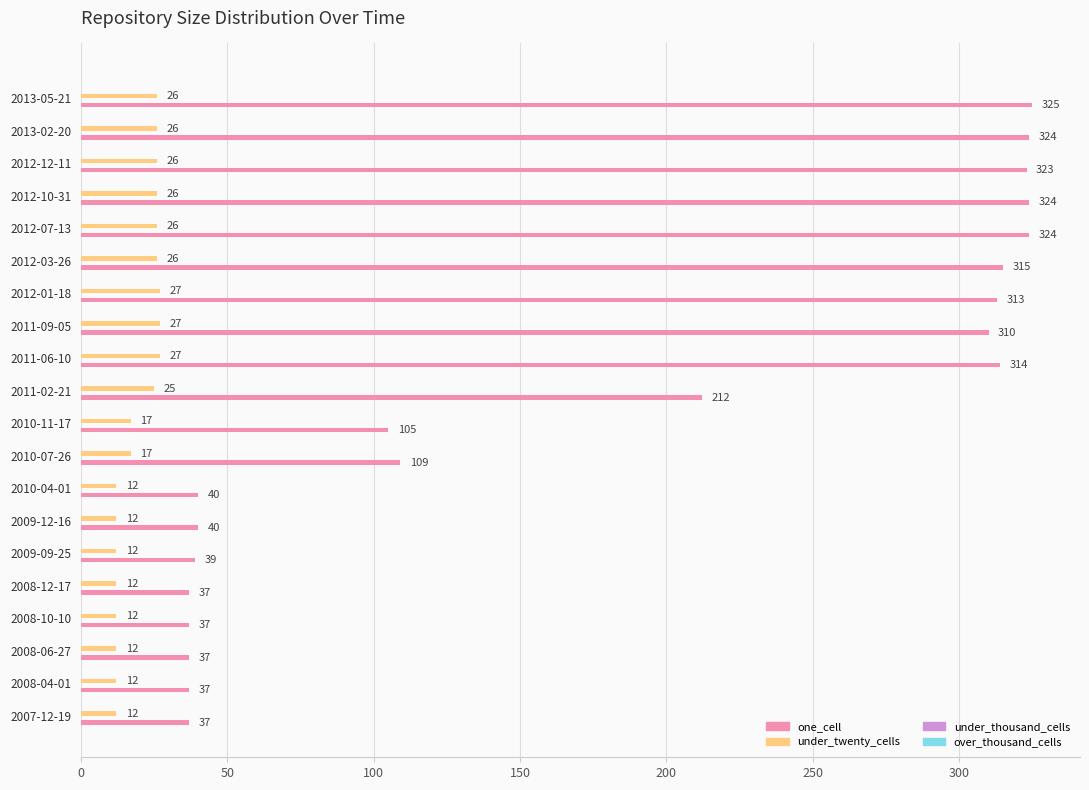

The under_twenty_cells series shows 13 at 2013-05-21. True or false?

False